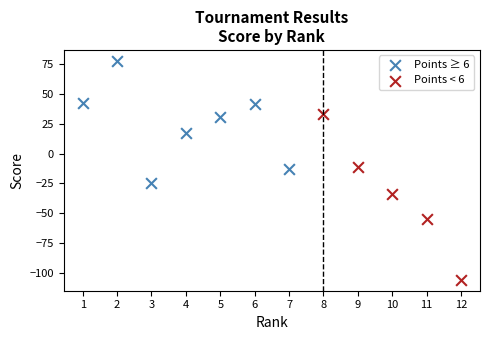

Which series has the widest spread of Y values?

Points < 6